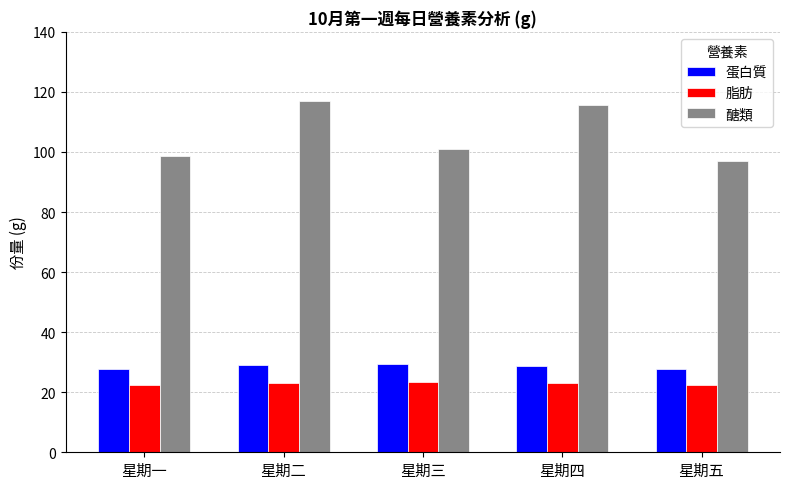

What is the minimum value shown in the chart?

22.5